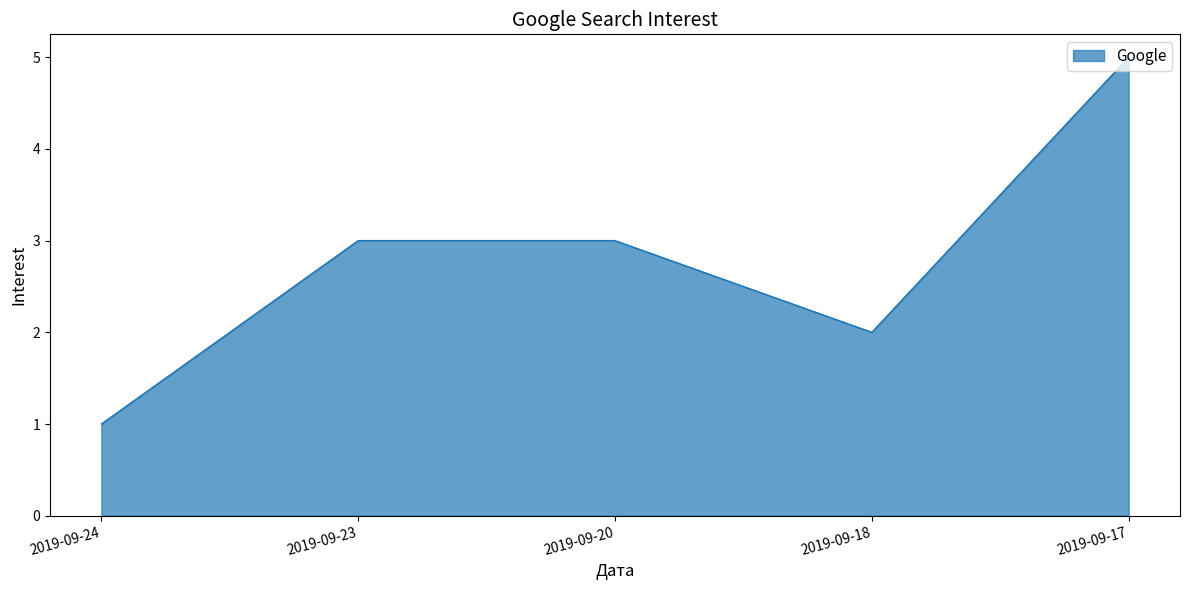

True or false: the data shows 2 at 2019-09-18.

True